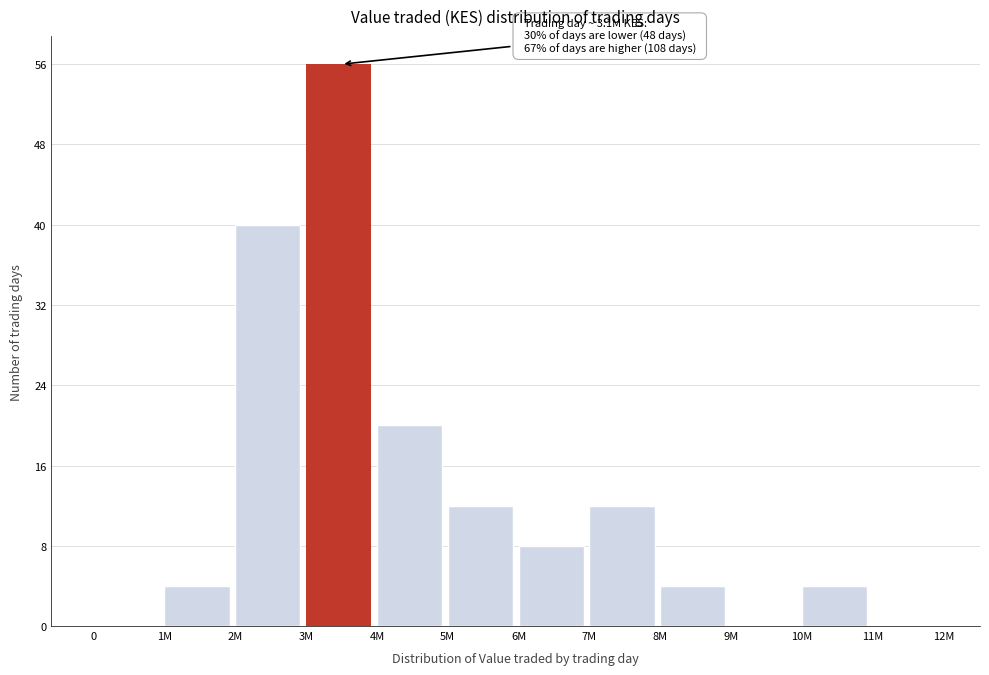

Reading left to right, what are all the values shown in this chart?

0=0	1M=4	2M=40	3M=56	4M=20	5M=12	6M=8	7M=12	8M=4	9M=0	10M=4	11M=0